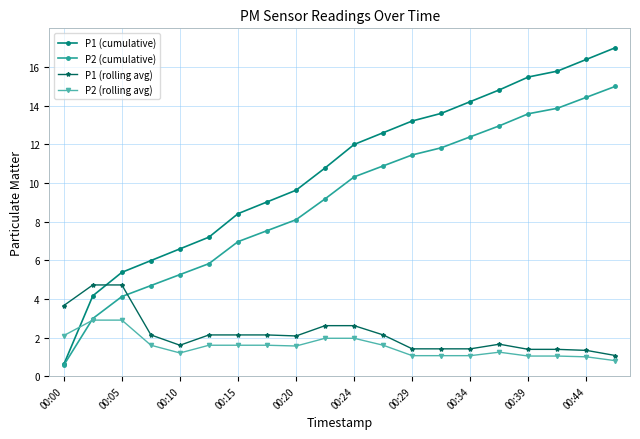

Which series has the largest range (max minus min)?

P1 (cumulative)